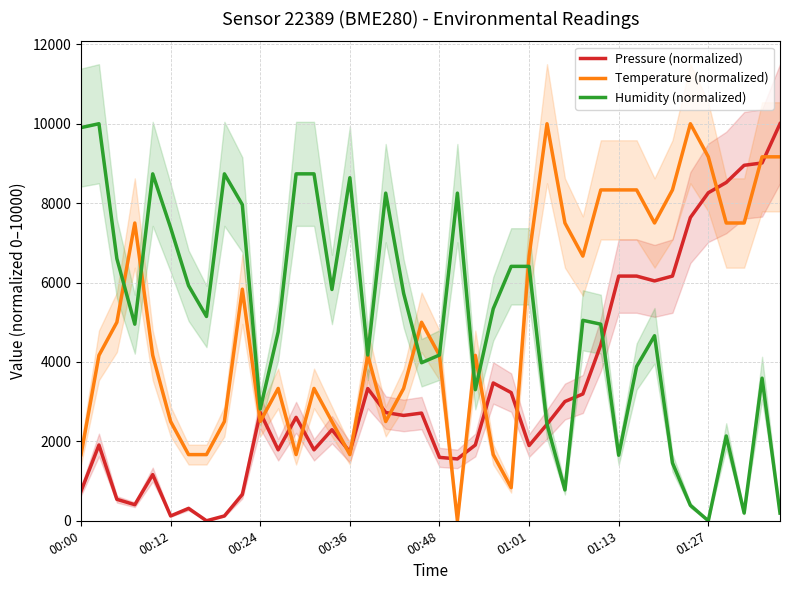

The value of Pressure (normalized) at 00:24 is 2726.3. True or false?

True